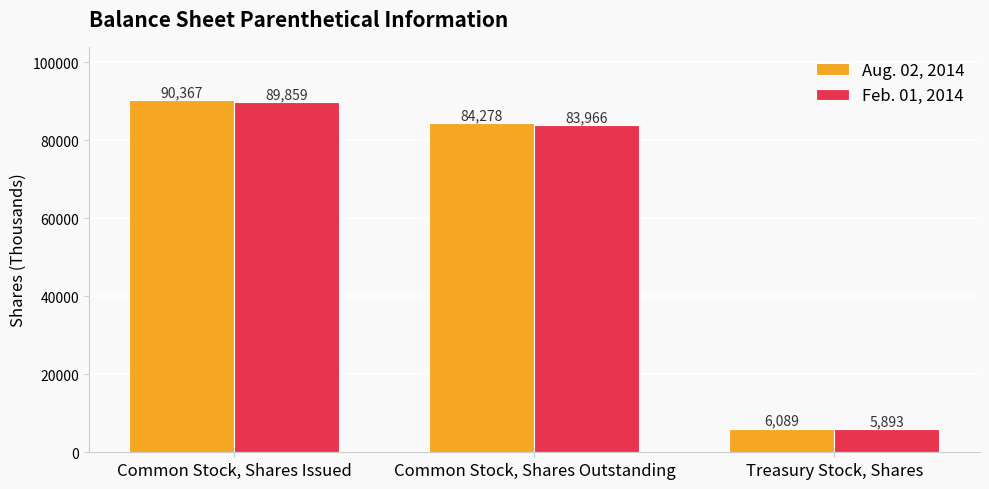

The Feb. 01, 2014 series shows 1677 at Treasury Stock, Shares. True or false?

False